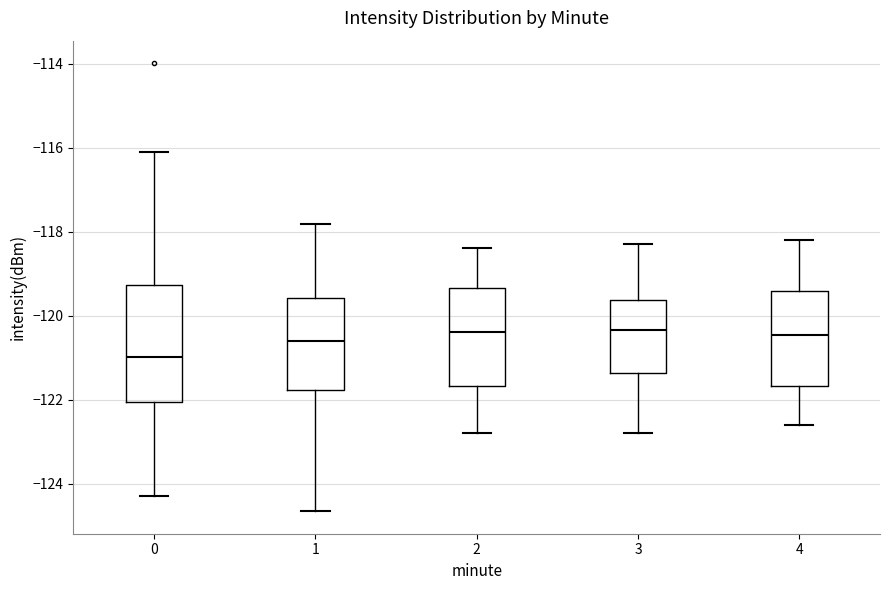

Comparing the boxes themselves (not the whiskers), which one is the tallest?

0